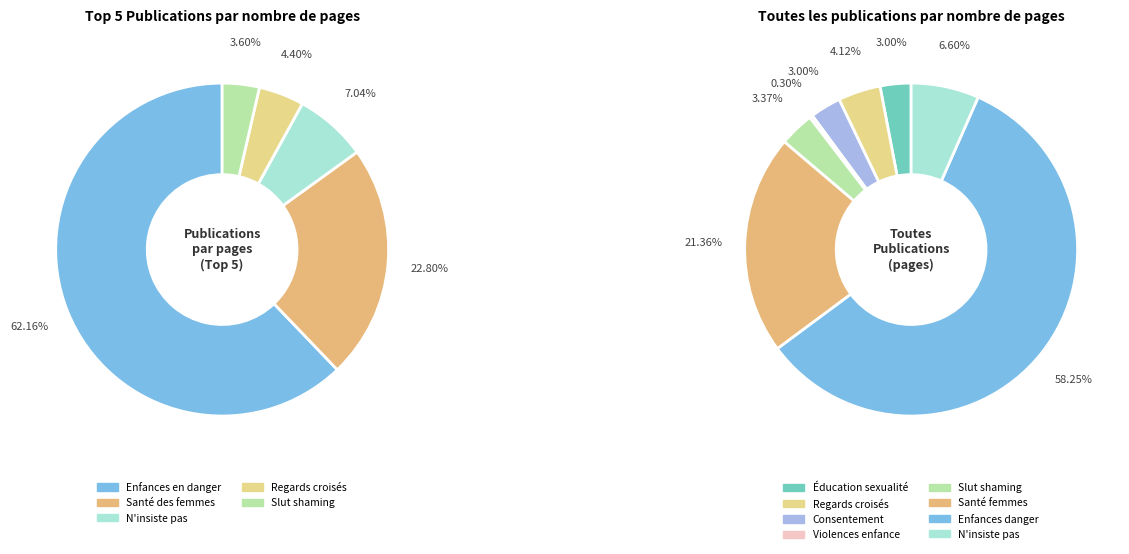

Is it true that Enfances en danger is 58% of the pie?

True